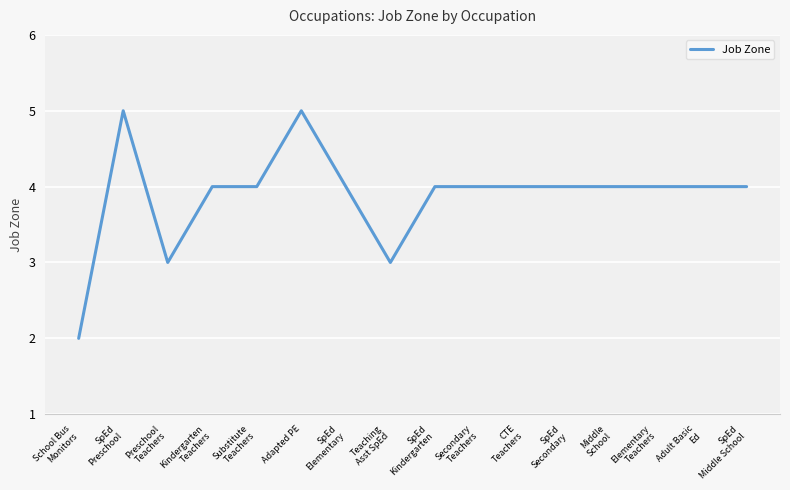

What is the approximate value at Adapted PE?

5